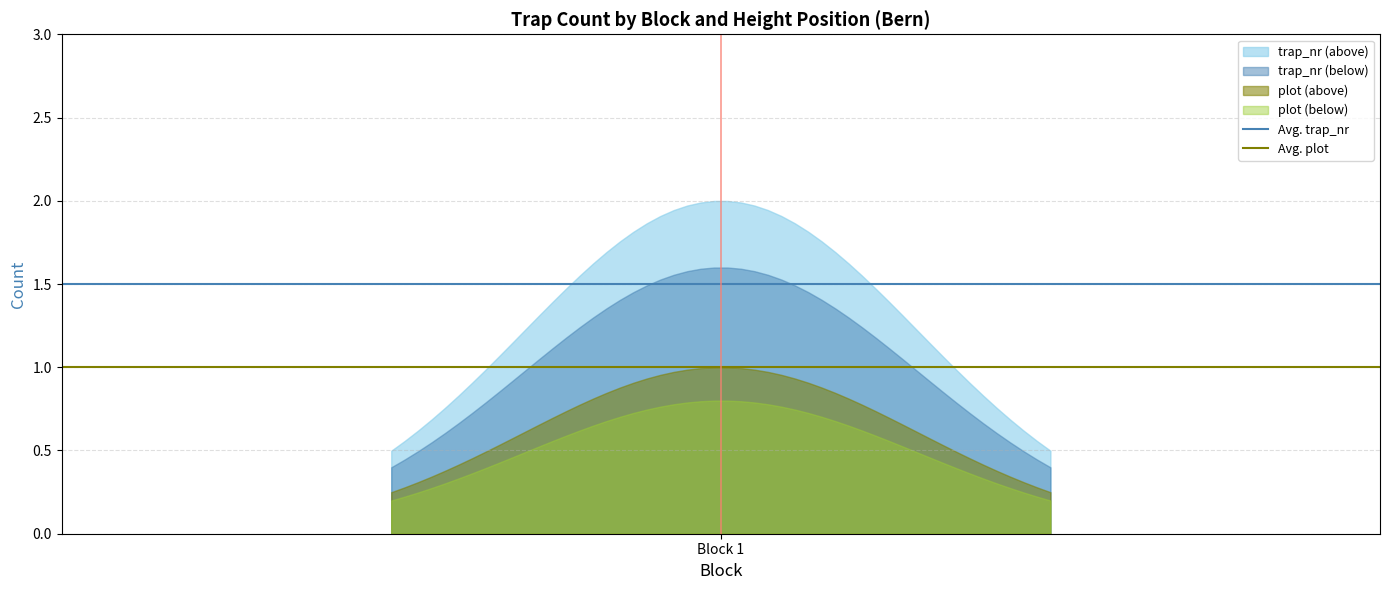

Rank the series by their average value, from lowest to highest.

plot (below), plot (above), trap_nr (below), trap_nr (above)